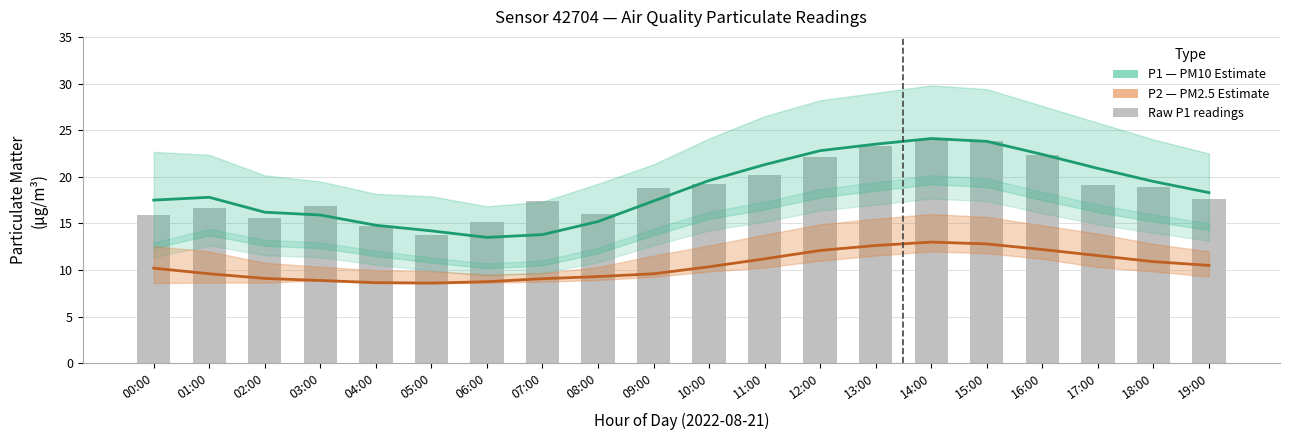

How many data points in P2 (PM2.5) are above 10?

11